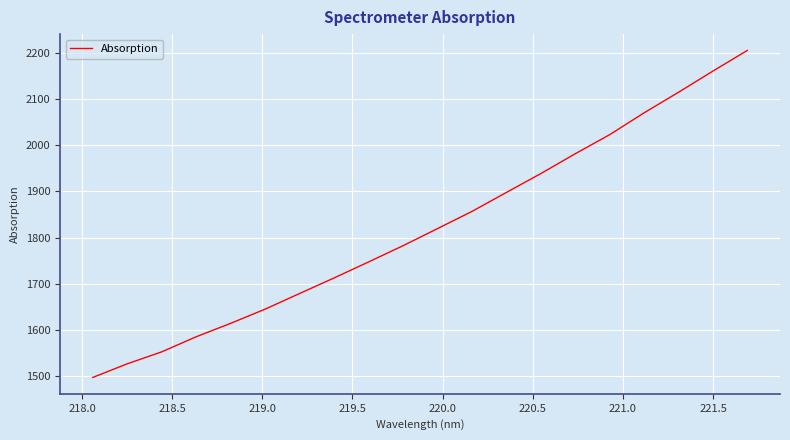

Count the number of categories in the chart.

20